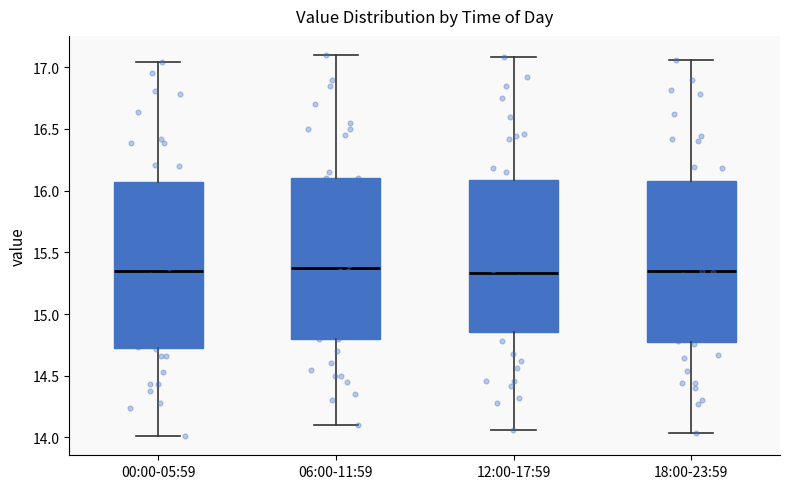

Reading left to right, read every box against the y-axis: the position of its median line, the range the box covers, and the ends of its whiskers. The values are not printed on the chart, so give them approximately, as read against the axis.

00:00-05:59: median 15.35, box 14.75 to 16.05, whiskers 14.00 to 17.05
06:00-11:59: median 15.40, box 14.80 to 16.10, whiskers 14.10 to 17.10
12:00-17:59: median 15.35, box 14.85 to 16.10, whiskers 14.05 to 17.10
18:00-23:59: median 15.35, box 14.80 to 16.10, whiskers 14.05 to 17.05